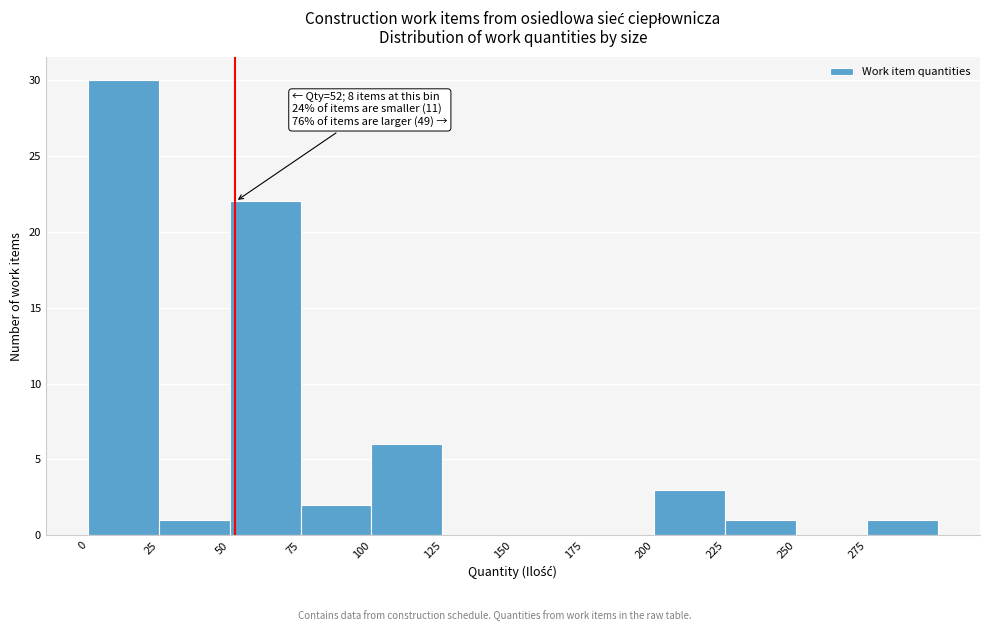

Over which range of the x-axis is the bar tallest?

0 to 25